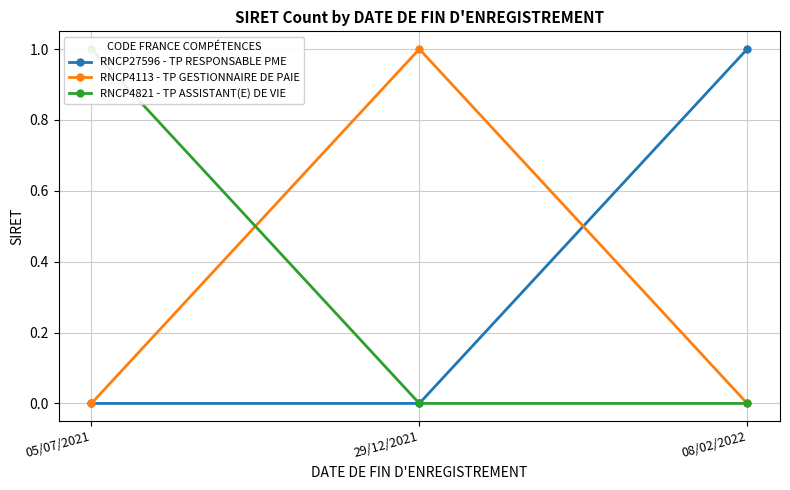

True or false: RNCP4113 - TP GESTIONNAIRE DE PAIE has a value of 1 at 29/12/2021.

True